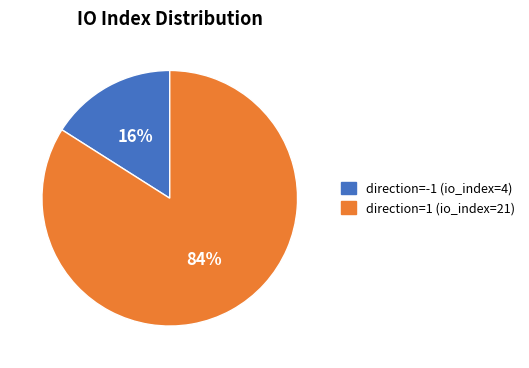

What is the largest slice in the pie chart?

direction=1 (io_index=21)